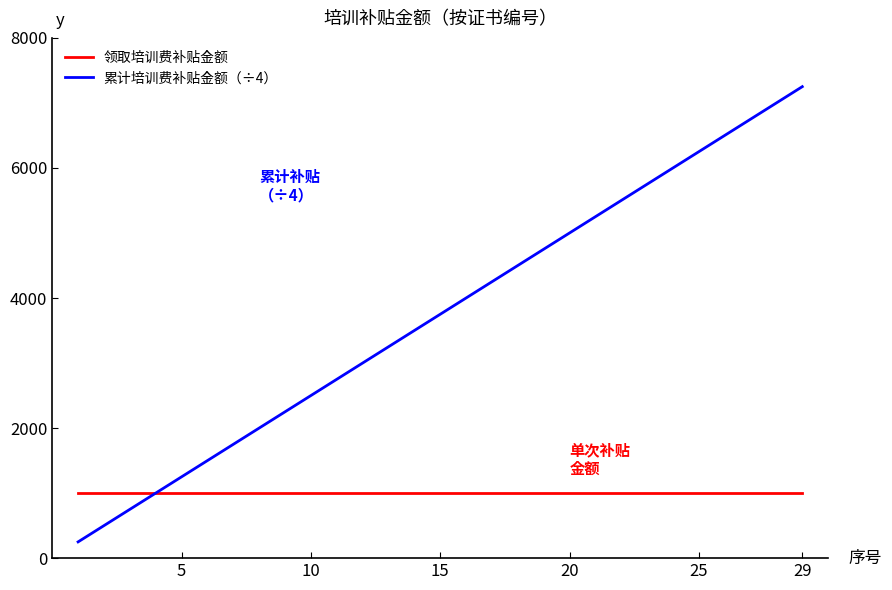

List the series in order of their peak value, lowest first.

领取培训费补贴金额, 累计培训费补贴金额（÷4）